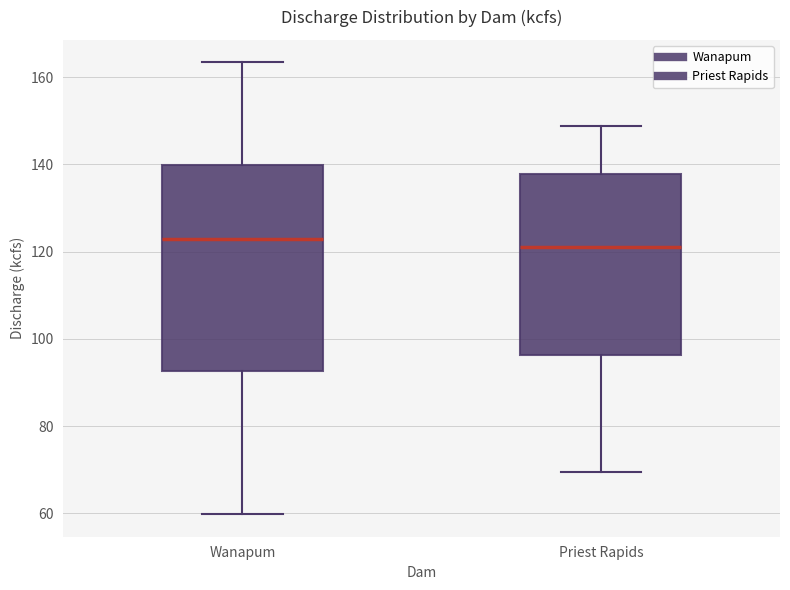

Where does the upper whisker of the box for Wanapum end on the y-axis? The values are not printed on the chart, so give them approximately, as read against the axis.

164